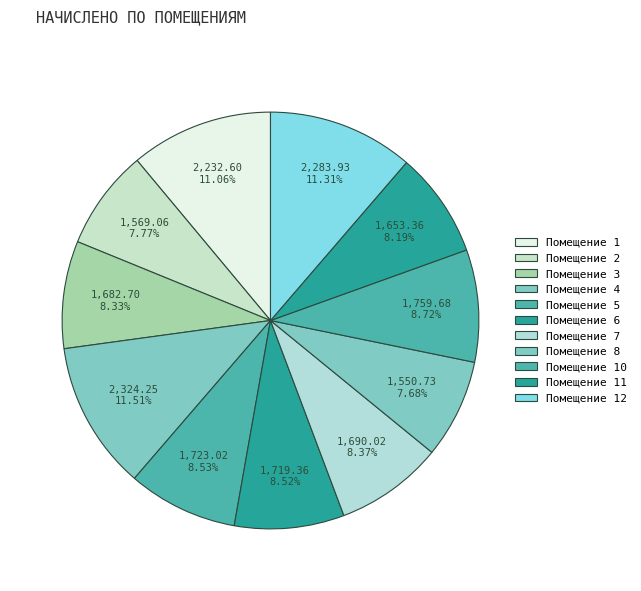

How many slices are in this pie chart?

11